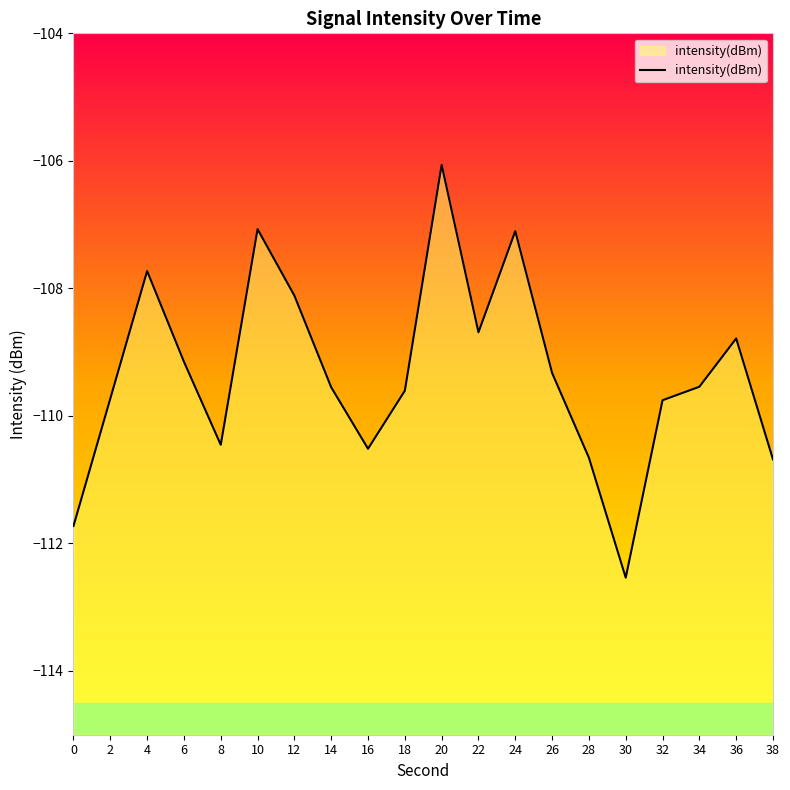

What is the change in value from 24 to 38?

-3.6